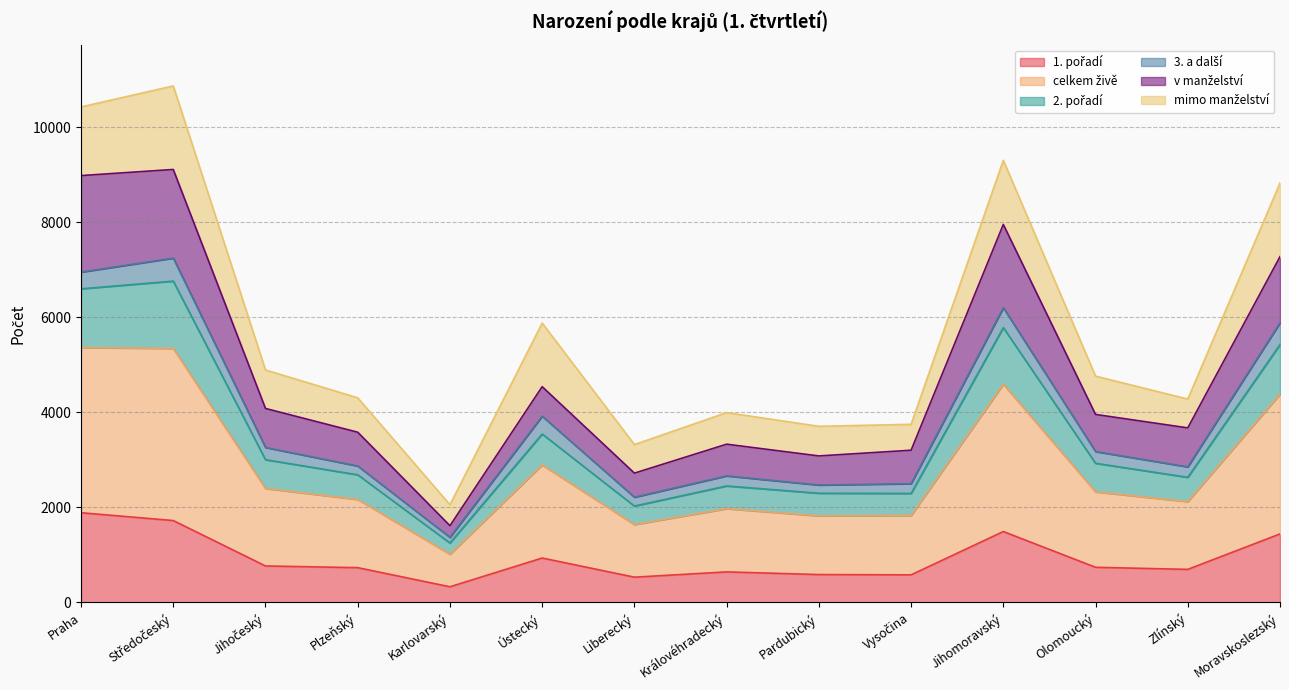

Does the chart display data point markers on the line(s)?

No